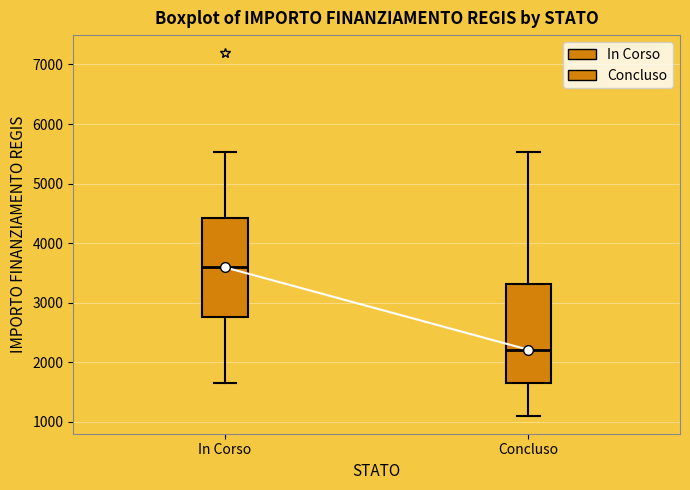

Reading left to right, read every box against the y-axis: the position of its median line, the range the box covers, and the ends of its whiskers. The values are not printed on the chart, so give them approximately, as read against the axis.

In Corso: median 3600, box 2800 to 4400, whiskers 1700 to 5500
Concluso: median 2200, box 1700 to 3300, whiskers 1100 to 5500